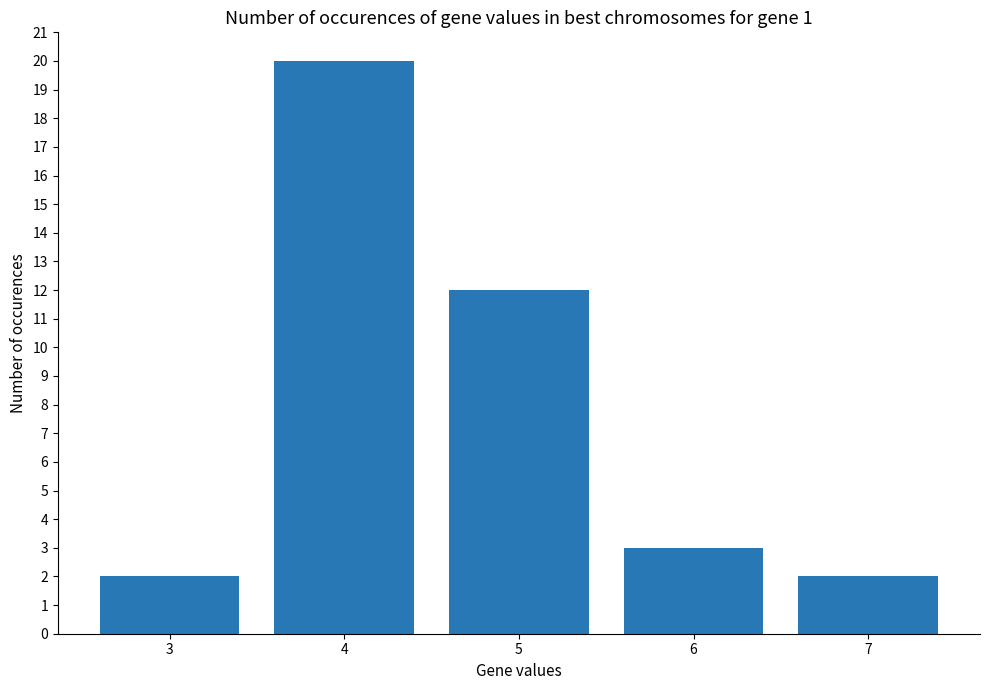

The chart shows a value of 3 at 6. True or false?

True